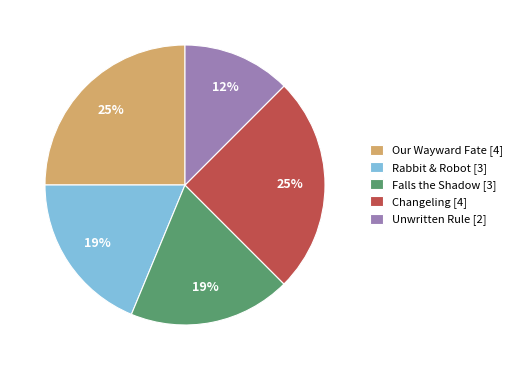

Is it true that Rabbit & Robot [3] is 19% of the pie?

True